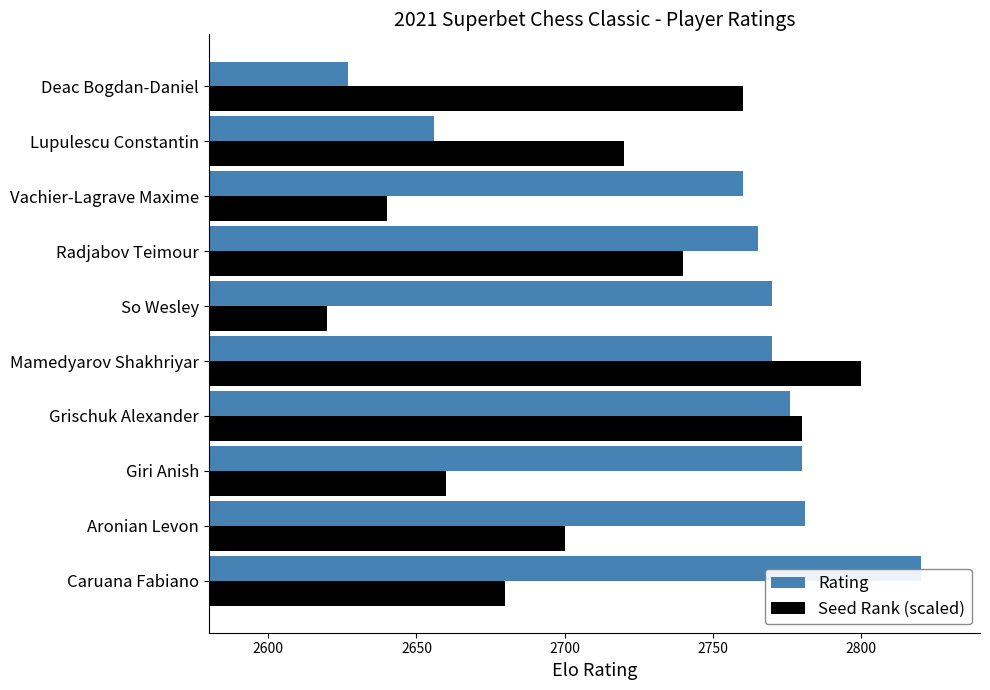

What is the lowest value of the Rating series?

2627